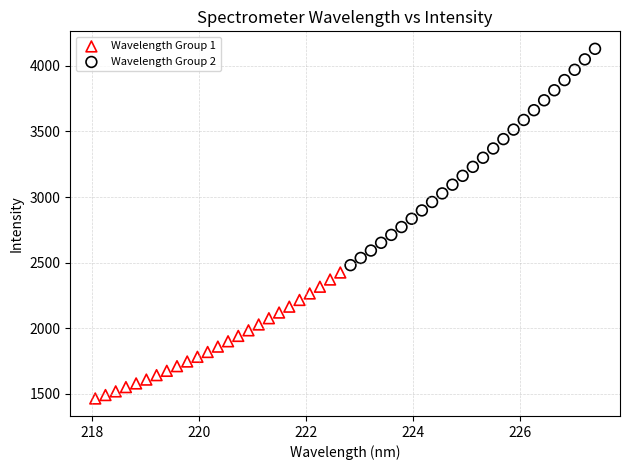

Which series has the widest spread of Y values?

Wavelength Group 2